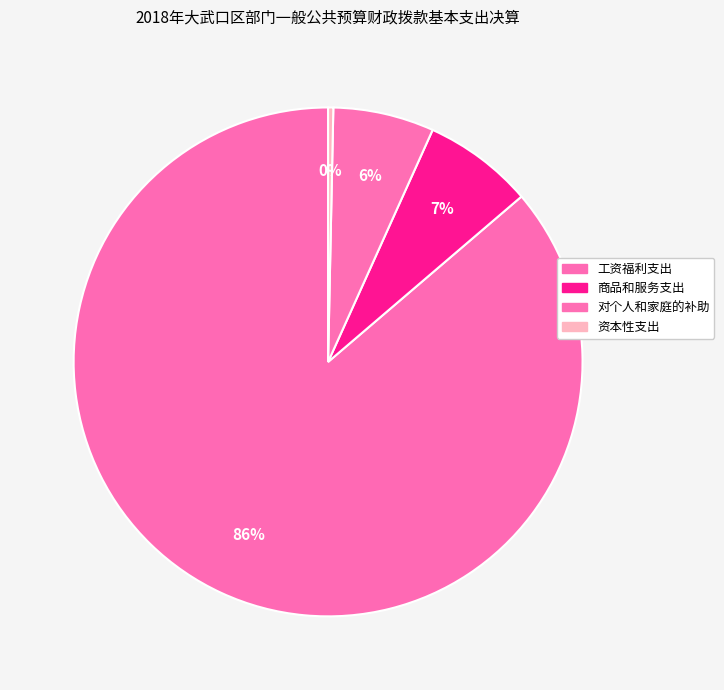

True or false: 商品和服务支出 accounts for 16% of the total.

False